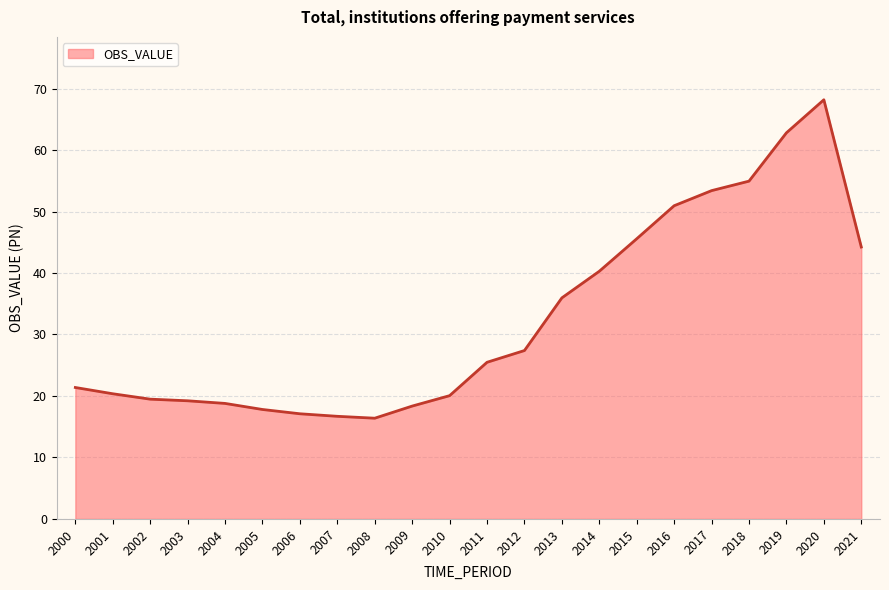

How many lines are shown in the chart?

1